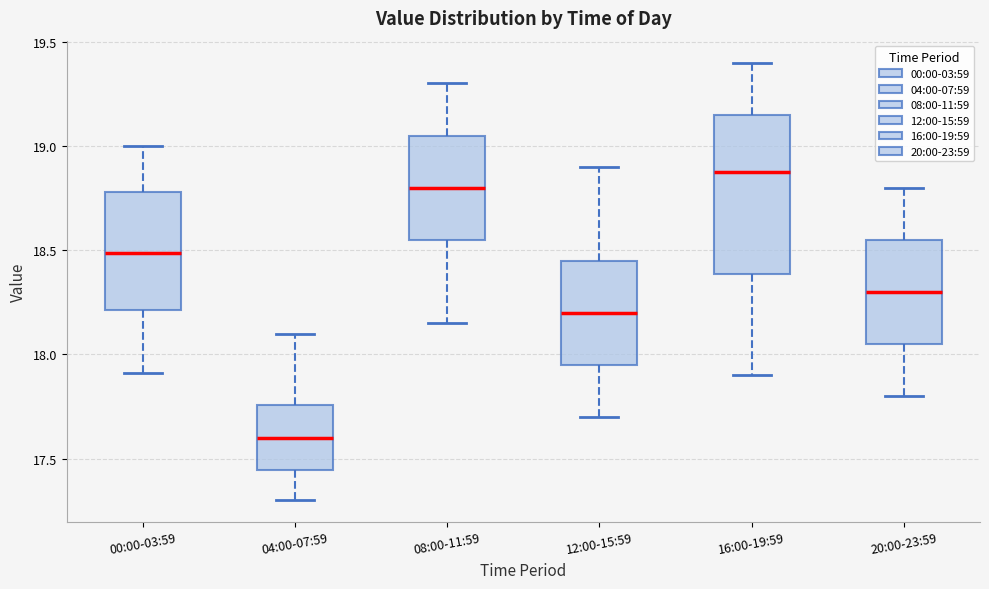

Which box is the tallest, from its lower edge to its upper edge?

16:00-19:59